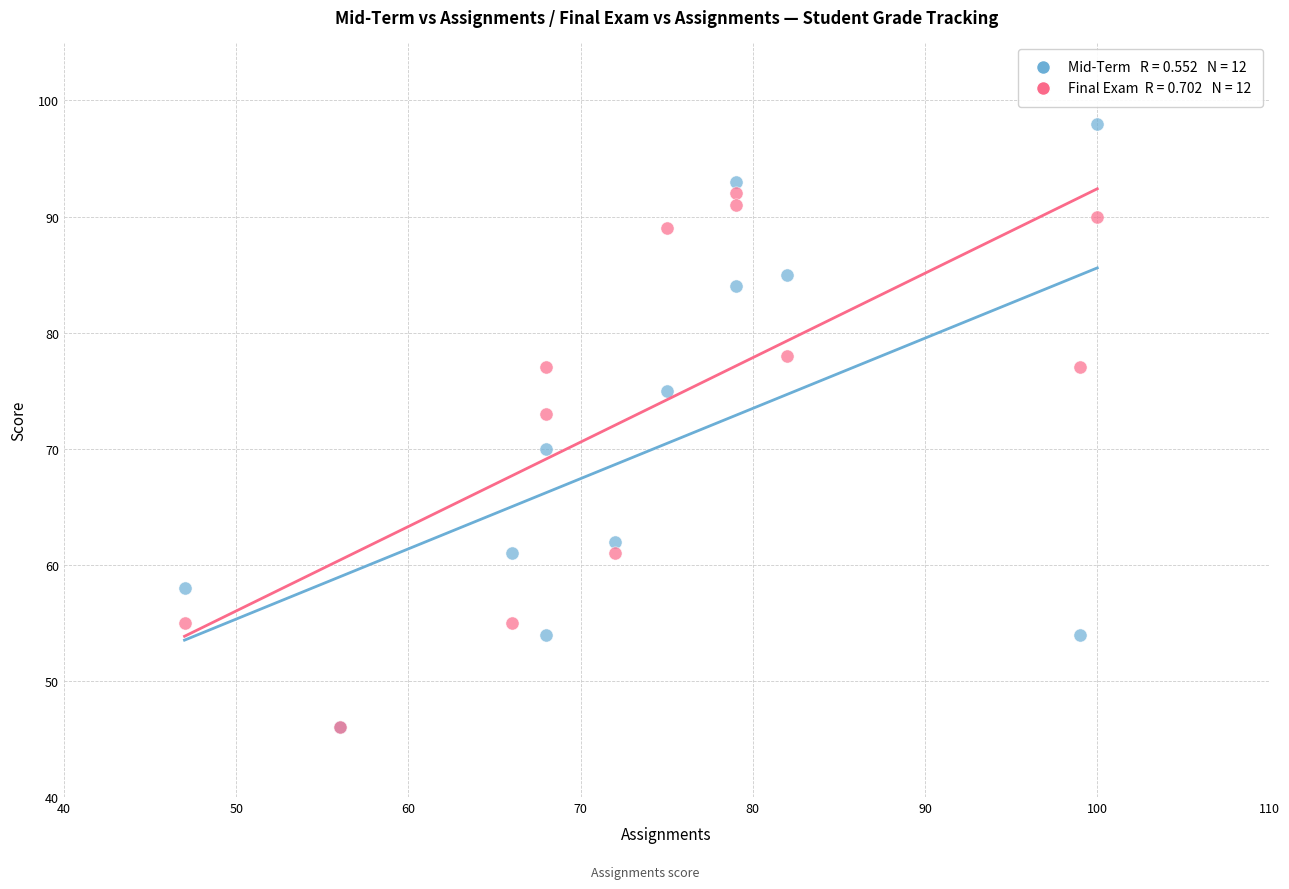

Across all series, what Y value is closest to 72?

73